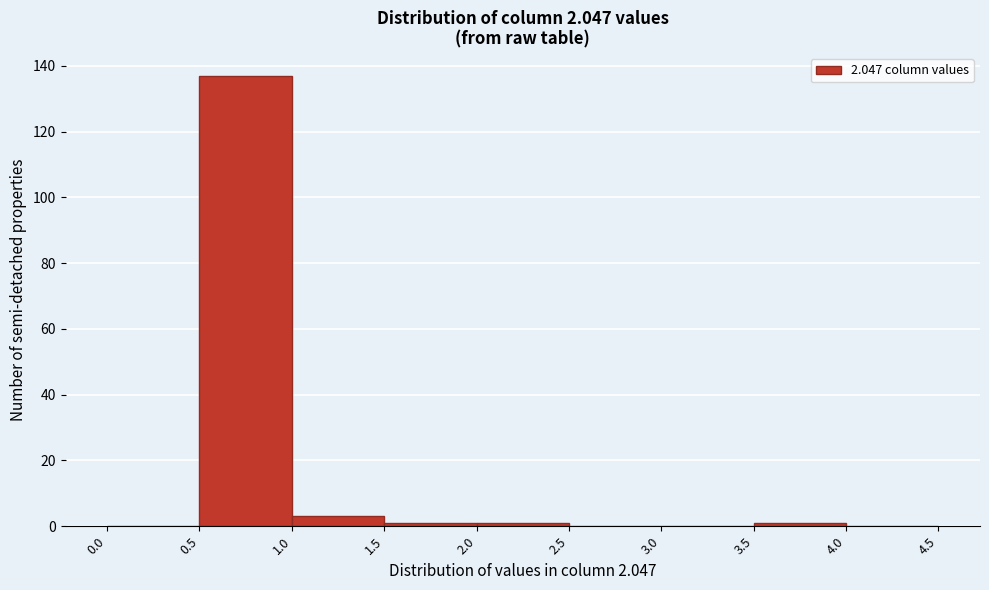

Reading left to right, transcribe this chart: for each bar, give the range it covers on the x-axis and its height. The values are not printed on the chart, so give them approximately, as read against the axis.

0.0 to 0.5: 0
0.5 to 1.0: 138
1.0 to 1.5: 4
1.5 to 2.0: under 2
2.0 to 2.5: under 2
2.5 to 3.0: 0
3.0 to 3.5: 0
3.5 to 4.0: under 2
4.0 to 4.5: 0